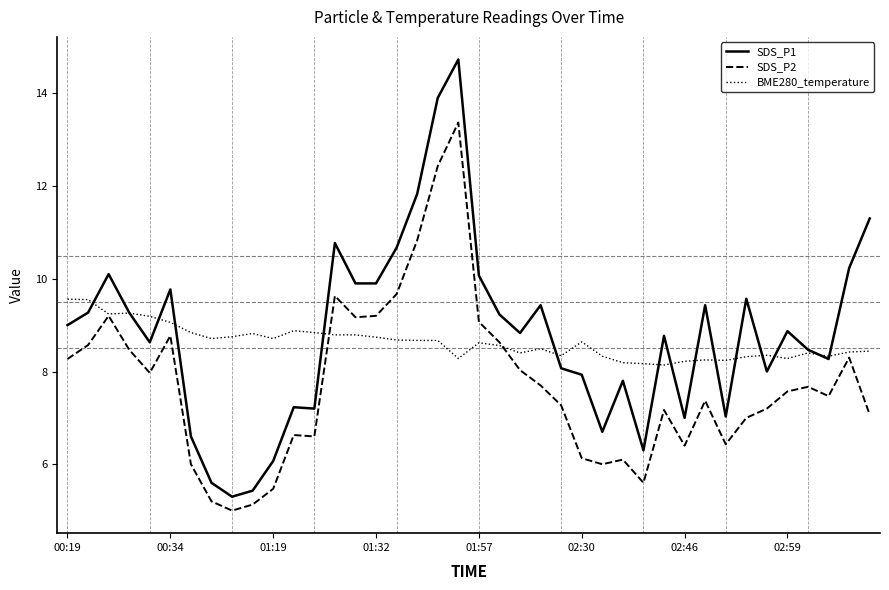

True or false: SDS_P2 and SDS_P1 intersect in this chart.

False